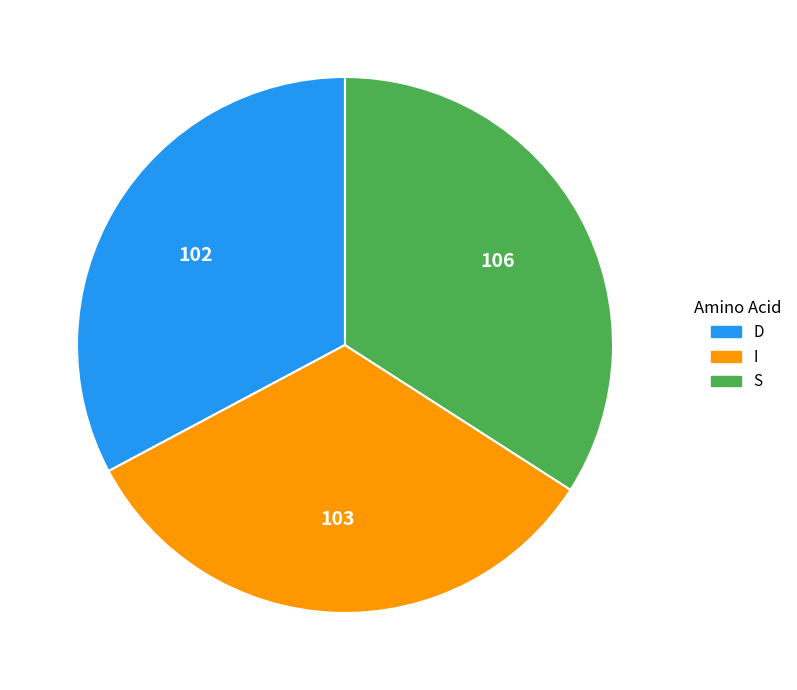

True or false: D accounts for 20% of the total.

False